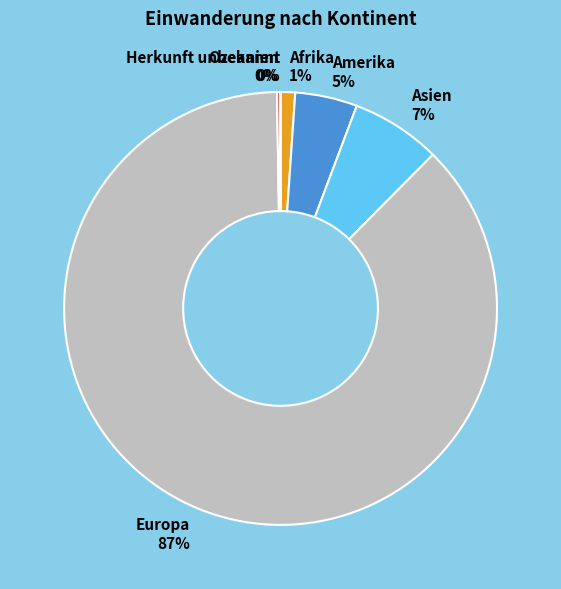

Which slice is the largest?

Europa